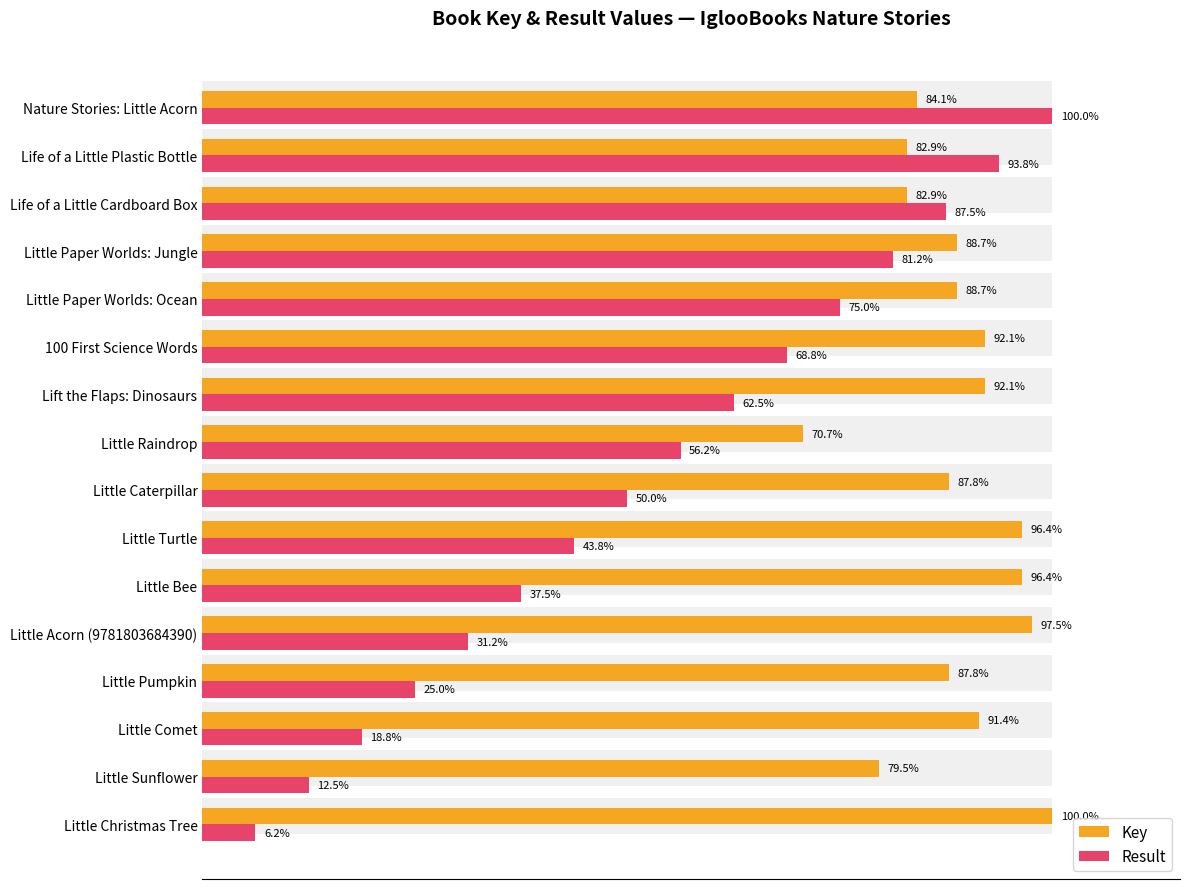

What is the maximum value shown in the chart?

100.0